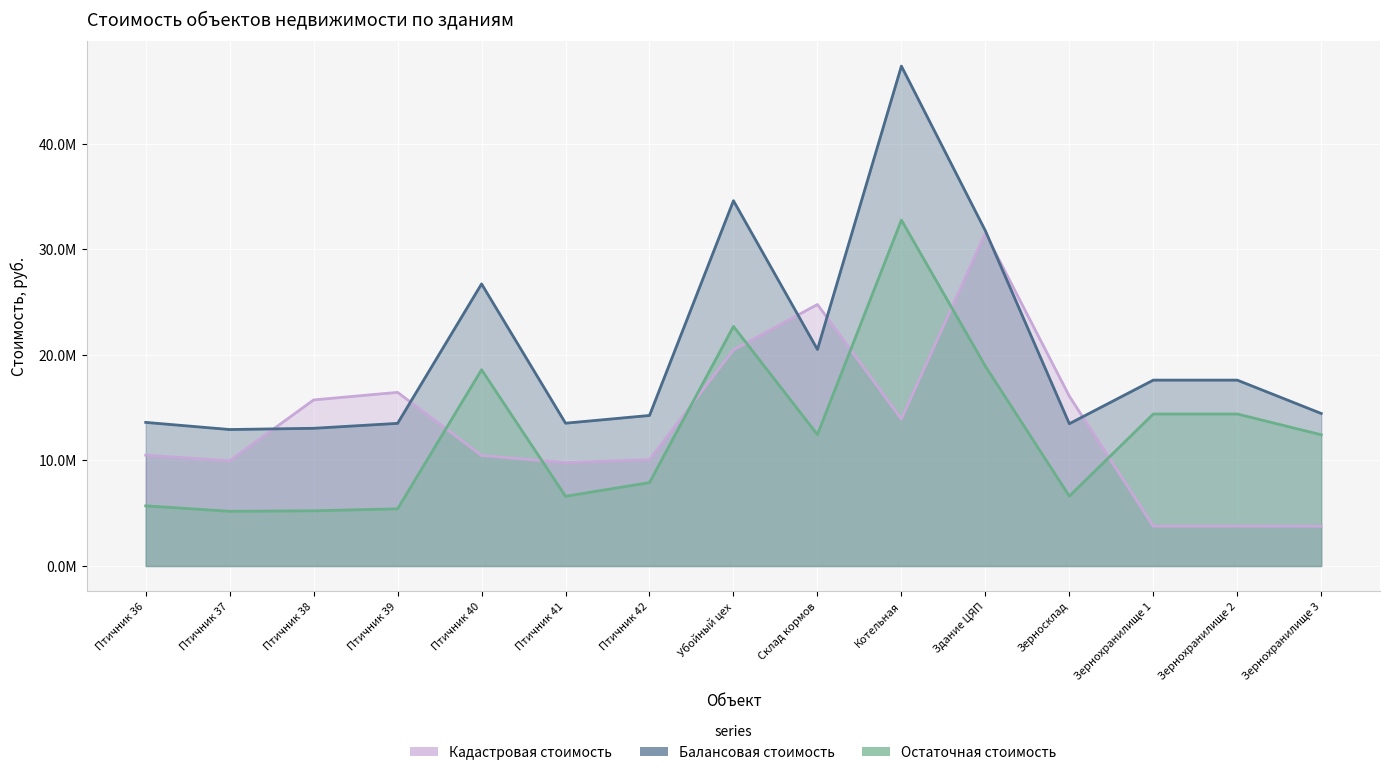

What are all the series names shown in the legend?

Кадастровая стоимость, Балансовая стоимость, Остаточная стоимость